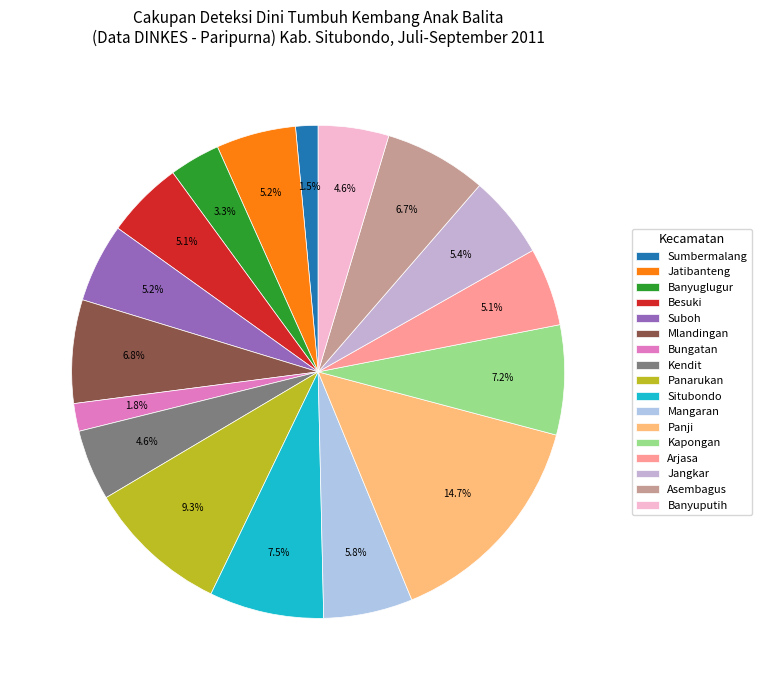

How many segments does this pie chart have?

17